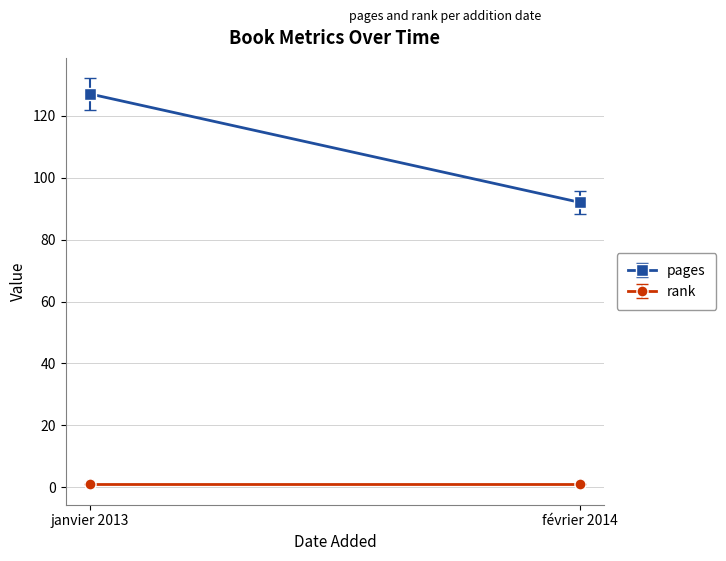

The value of pages at janvier 2013 is 217. True or false?

False